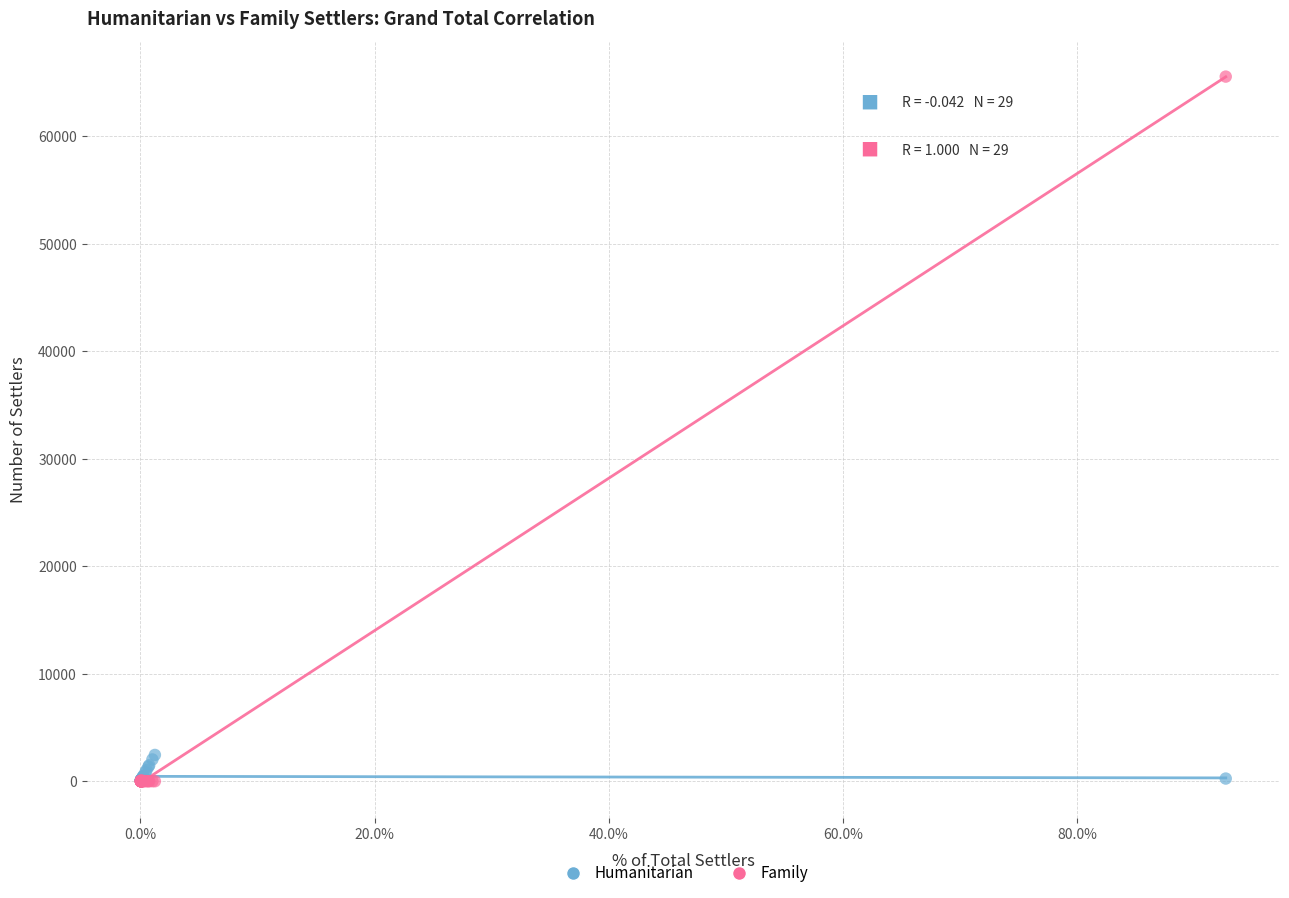

What are all the series names shown in the legend?

Humanitarian, Family